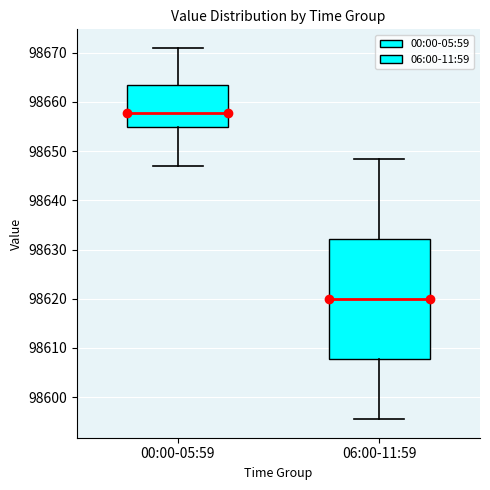

Comparing the boxes themselves (not the whiskers), which one is the tallest?

06:00-11:59